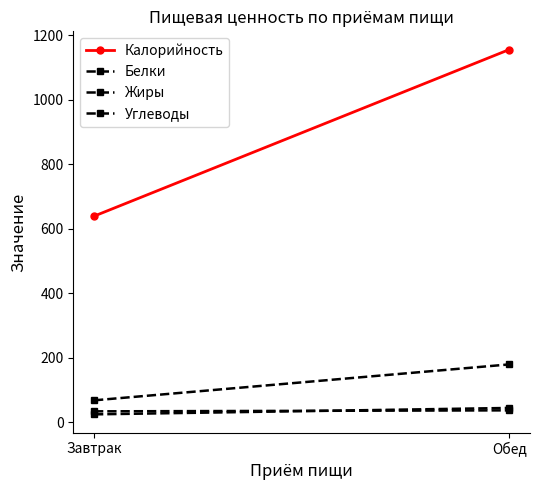

At which label is Жиры closest to 33?

Завтрак